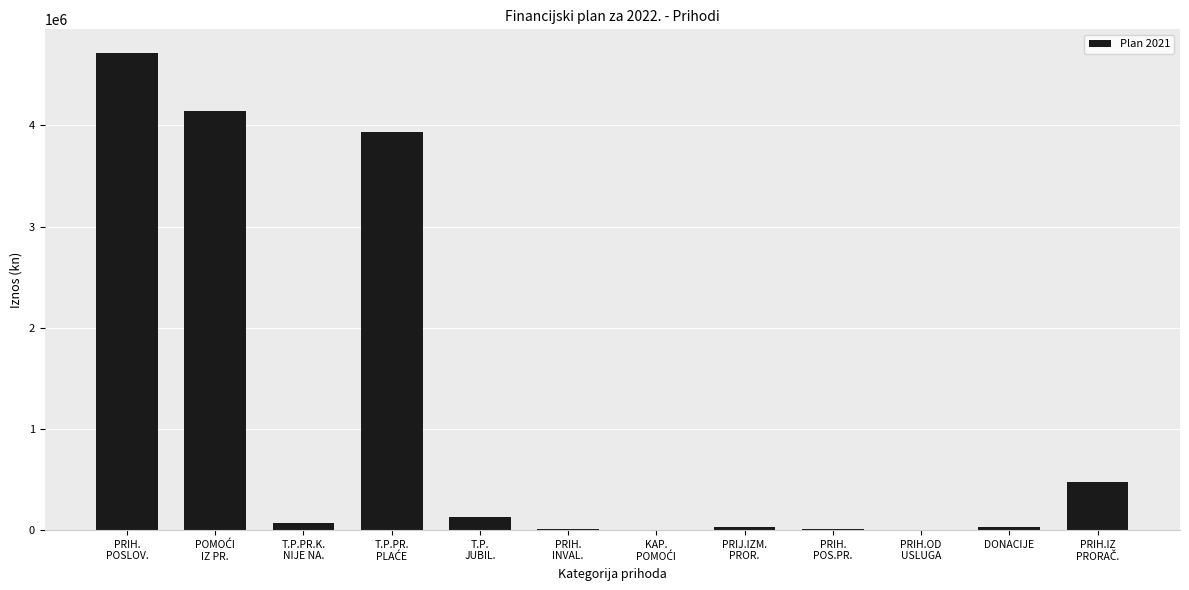

What is the greatest value displayed?

4714928.5